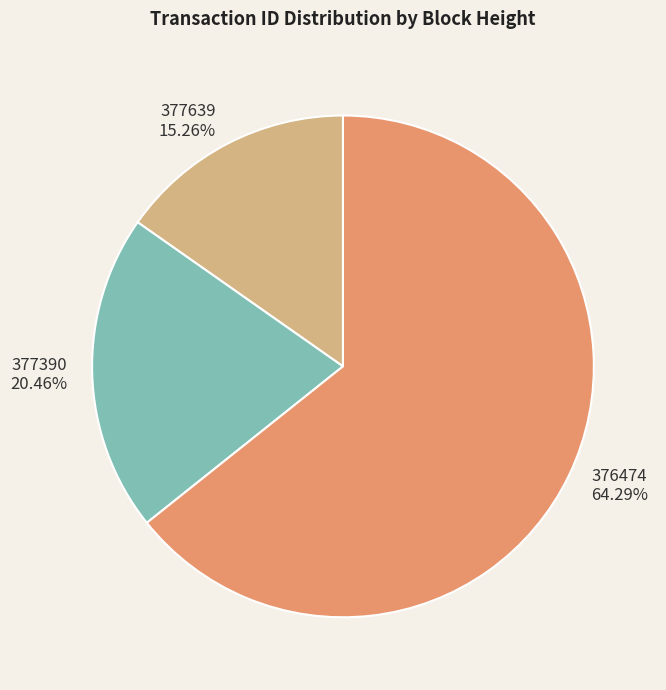

How many segments does this pie chart have?

3